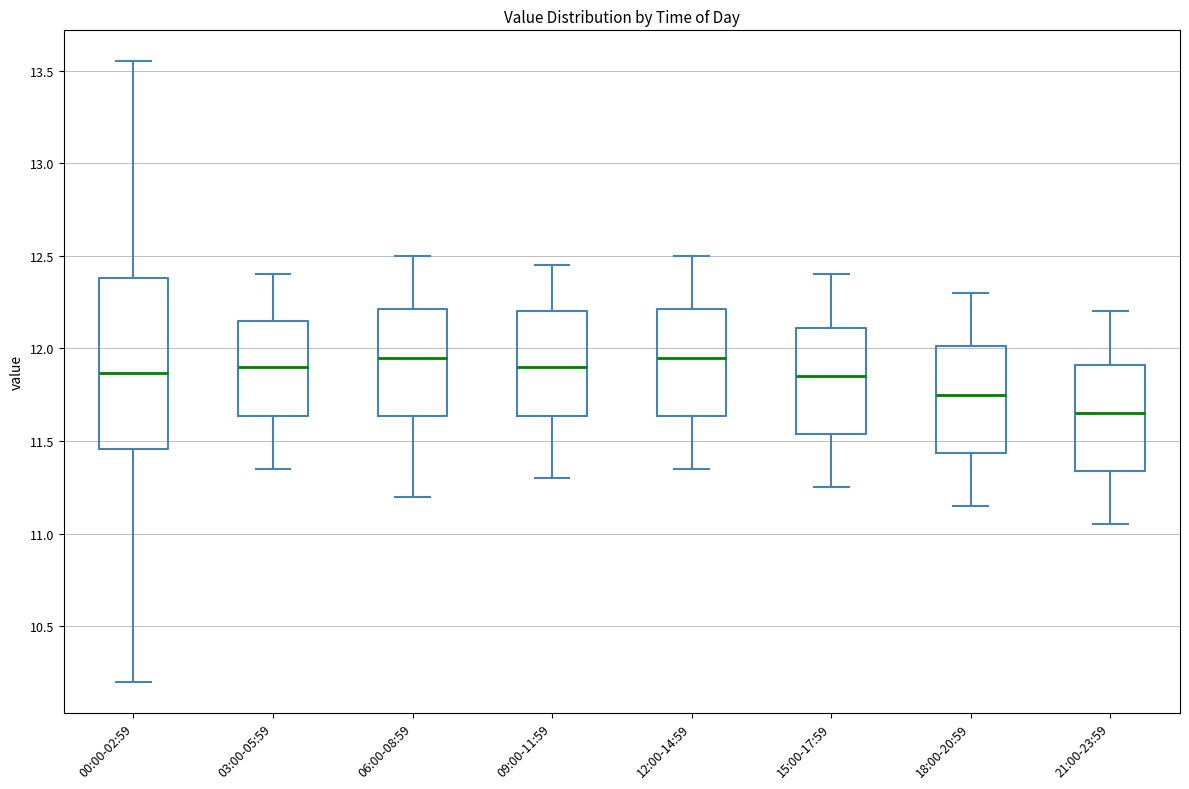

Where is the upper edge of the box for 18:00-20:59 on the y-axis? The values are not printed on the chart, so give them approximately, as read against the axis.

12.00